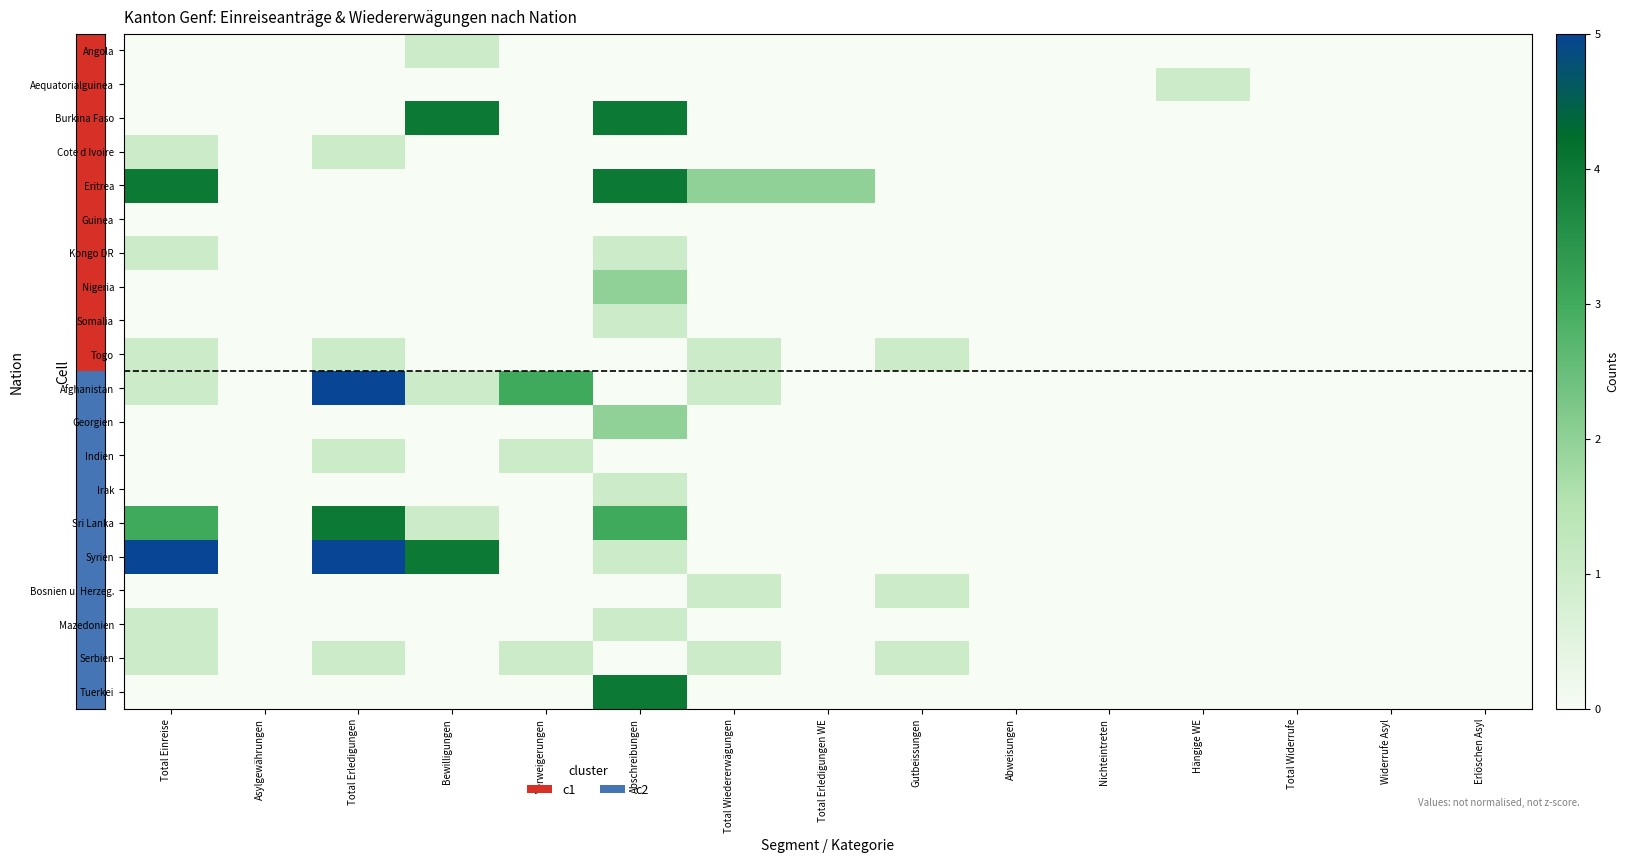

What is the greatest value displayed?

5